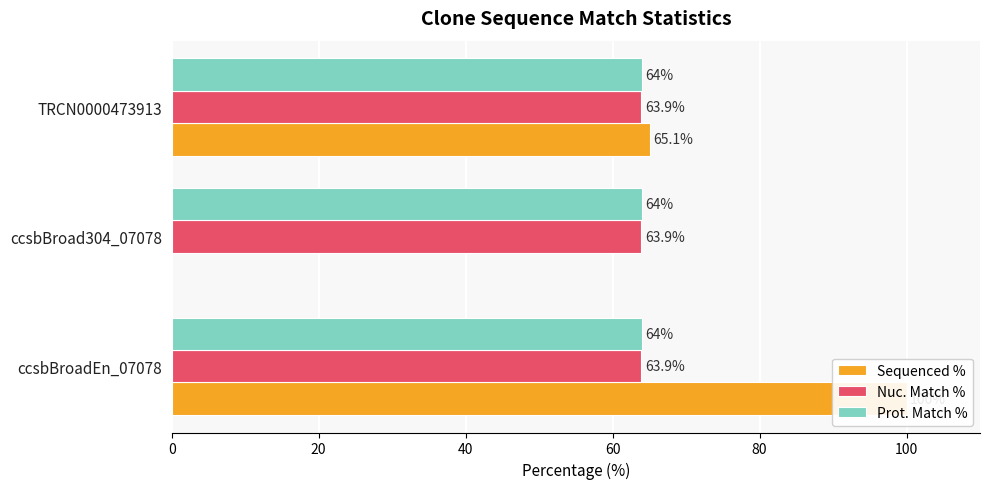

What is the spread (max minus min) of values at 20?

0.2